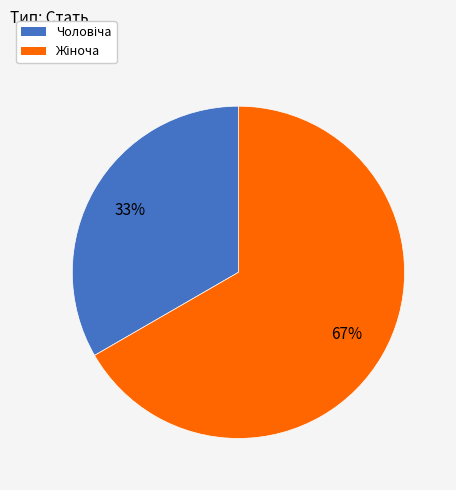

To the nearest percent, what is the average slice percentage?

50%